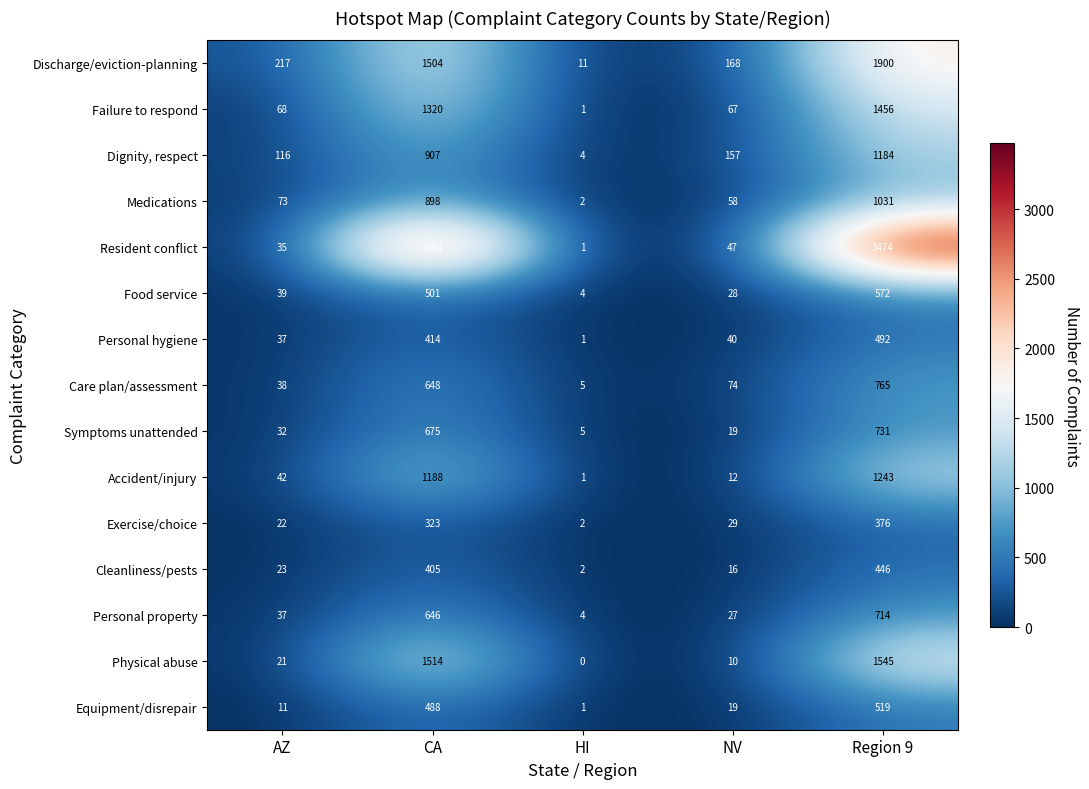

Rank the series by their maximum value, from highest to lowest.

Resident conflict, Discharge/eviction-planning, Physical abuse, Failure to respond, Accident/injury, Dignity, respect, Medications, Care plan/assessment, Symptoms unattended, Personal property, Food service, Equipment/disrepair, Personal hygiene, Cleanliness/pests, Exercise/choice